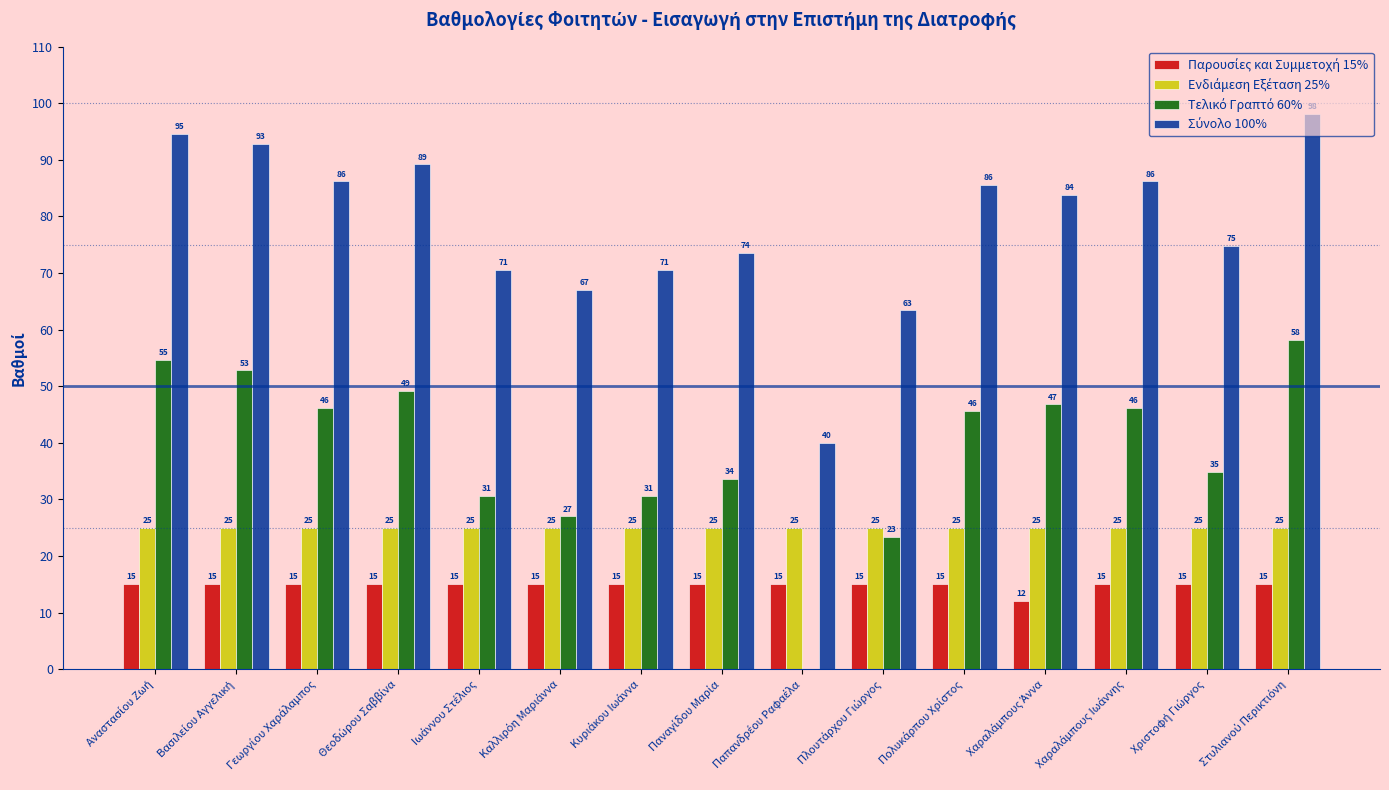

The value of Σύνολο 100% at Πολυκάρπου Χρίστος is 85.6. True or false?

True